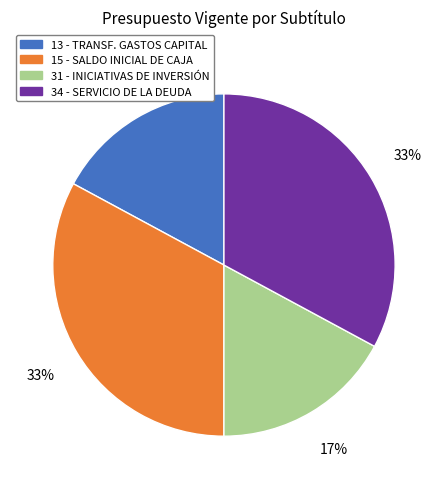

To the nearest percent, what is the average slice percentage?

25%